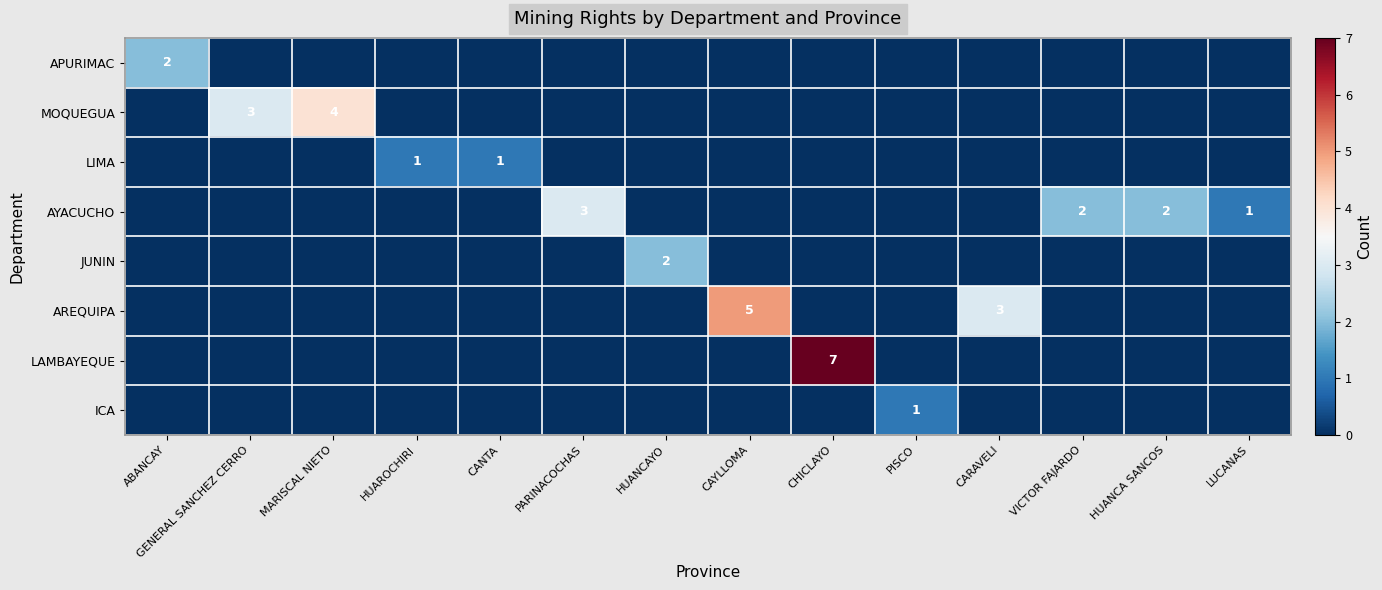

The AREQUIPA series shows 7 at CAYLLOMA. True or false?

False